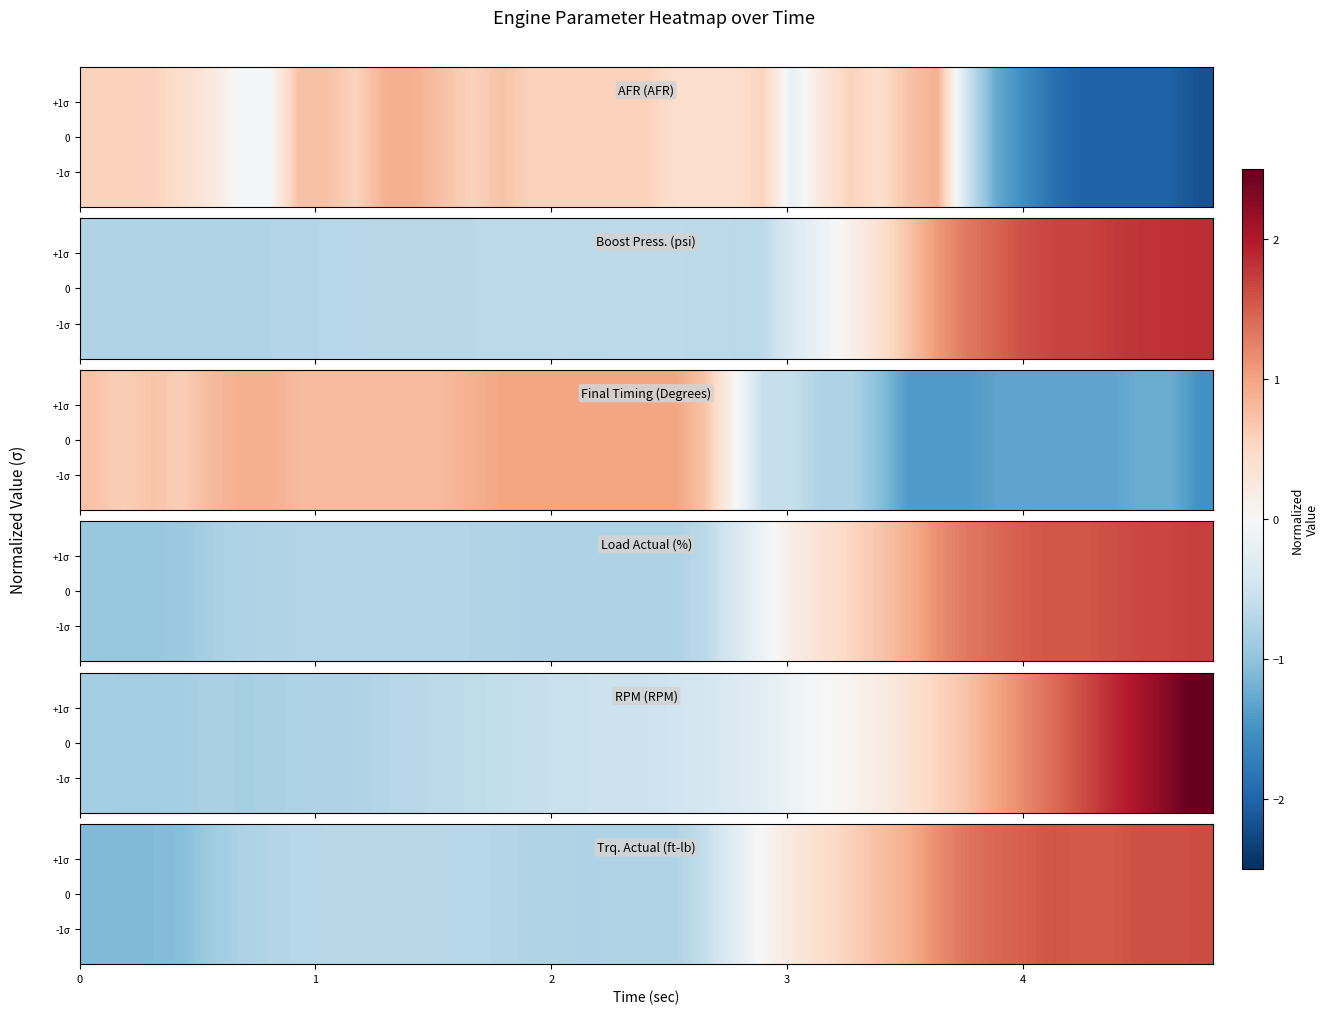

How many categories are shown in the chart?

39